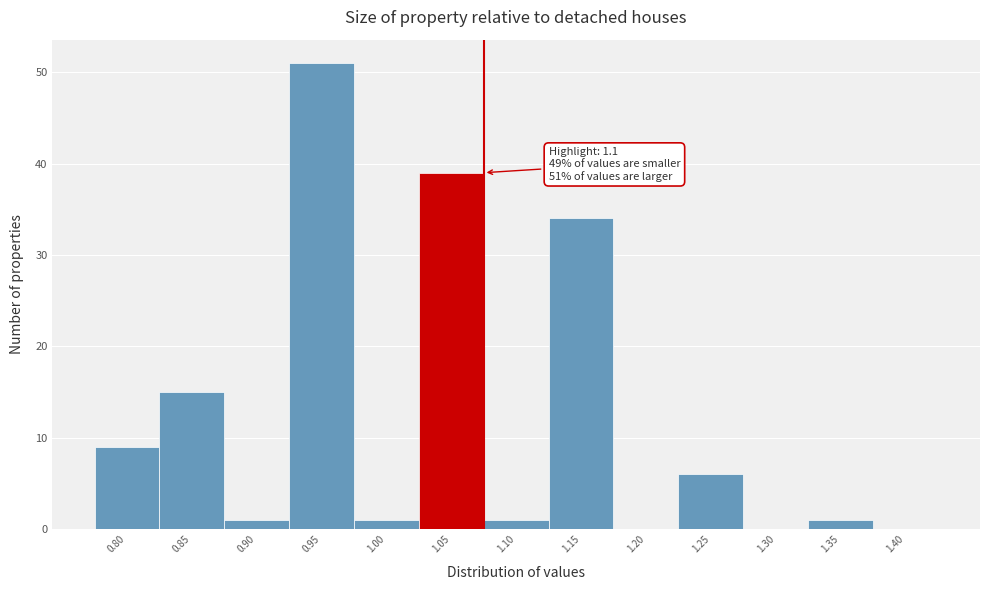

Reading left to right, what are all the values shown in this chart?

0.80=9	0.85=15	0.90=1	0.95=51	1.00=1	1.05=39	1.10=1	1.15=34	1.20=0	1.25=6	1.30=0	1.35=1	1.40=0